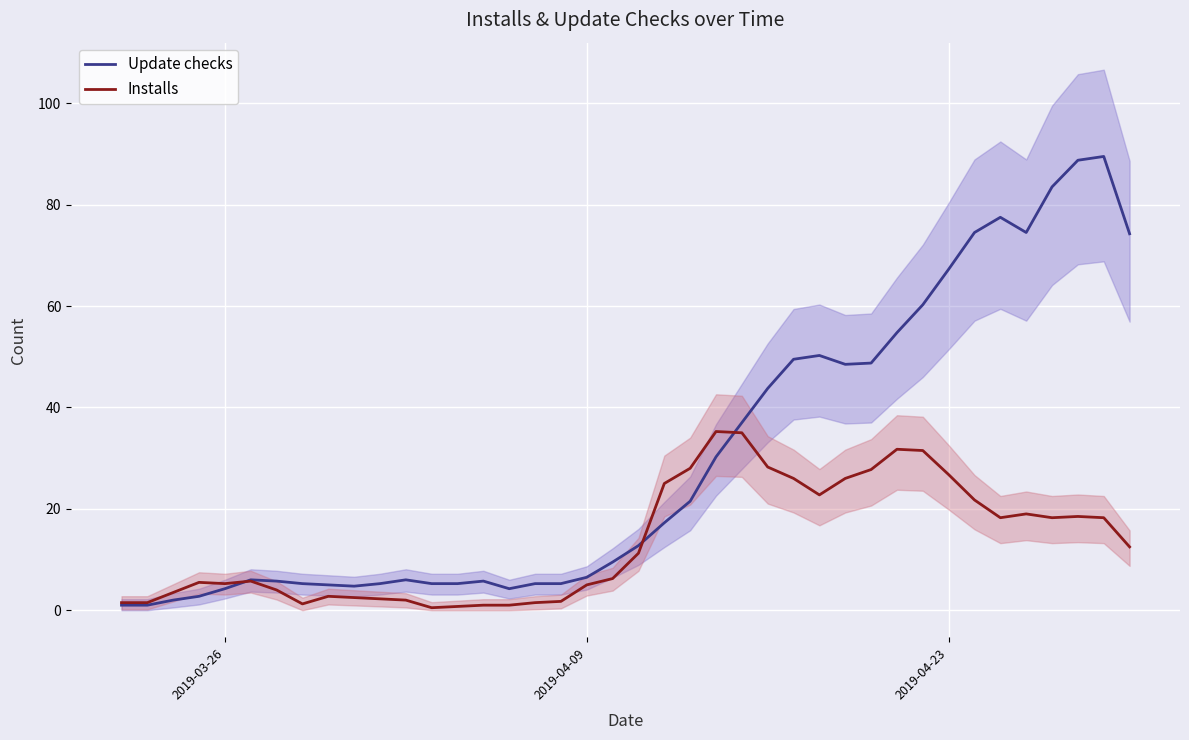

What is the difference between the maximum and second lowest values in the Update checks series?

88.5